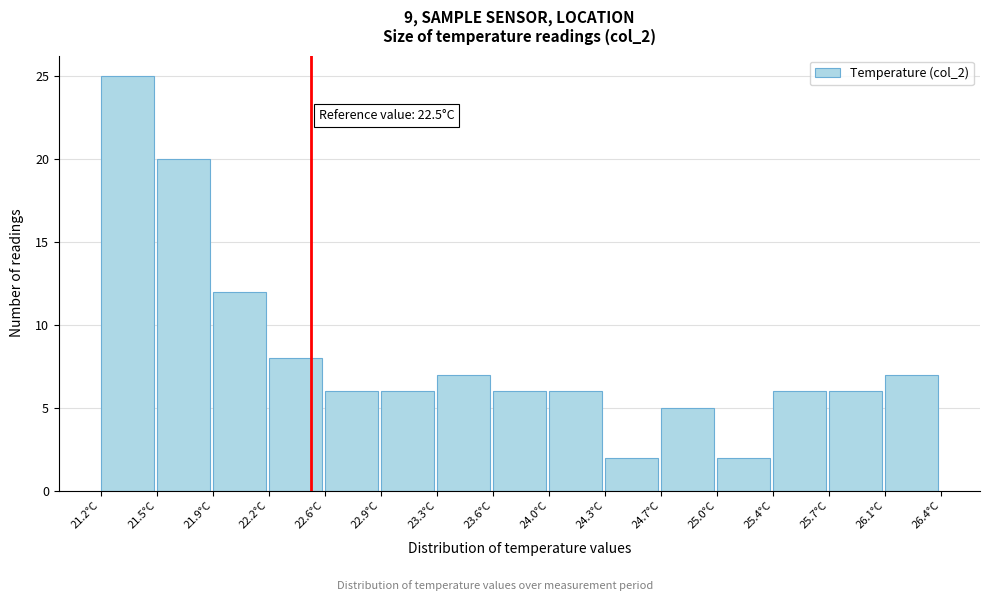

Over which range of the x-axis is the bar tallest?

21.20 to 21.55